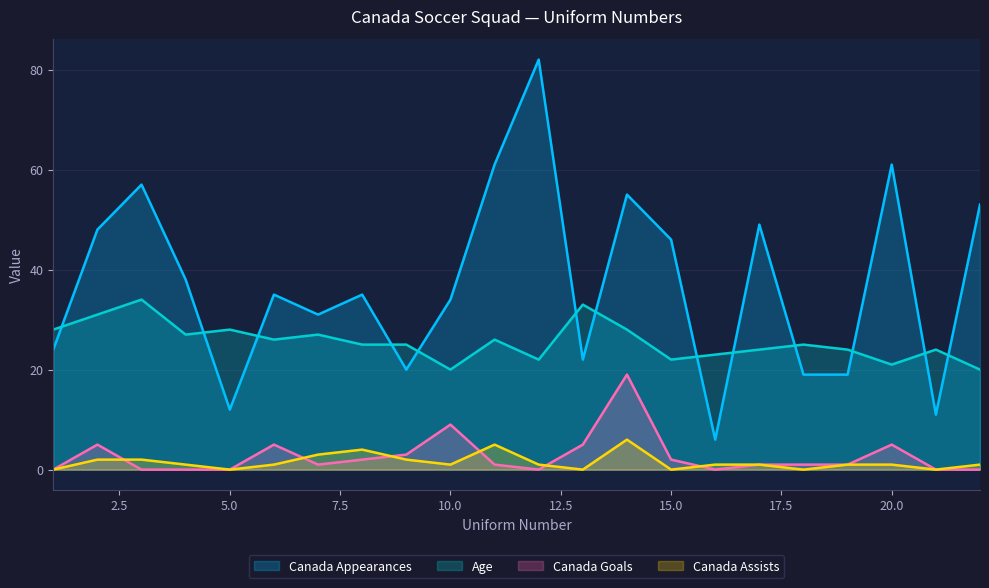

Between 7 and 22, which is larger?

22